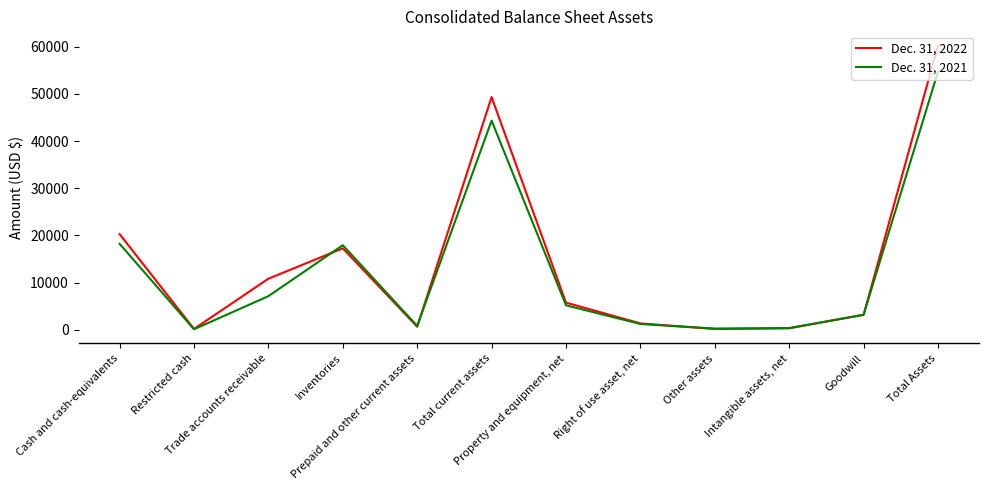

At which category does Dec. 31, 2022 reach its first local valley?

Restricted cash